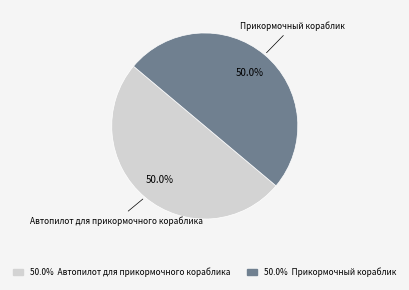

What is the ratio of the value at Автопилот для прикормочного кораблика to the value at Прикормочный кораблик?

1.0